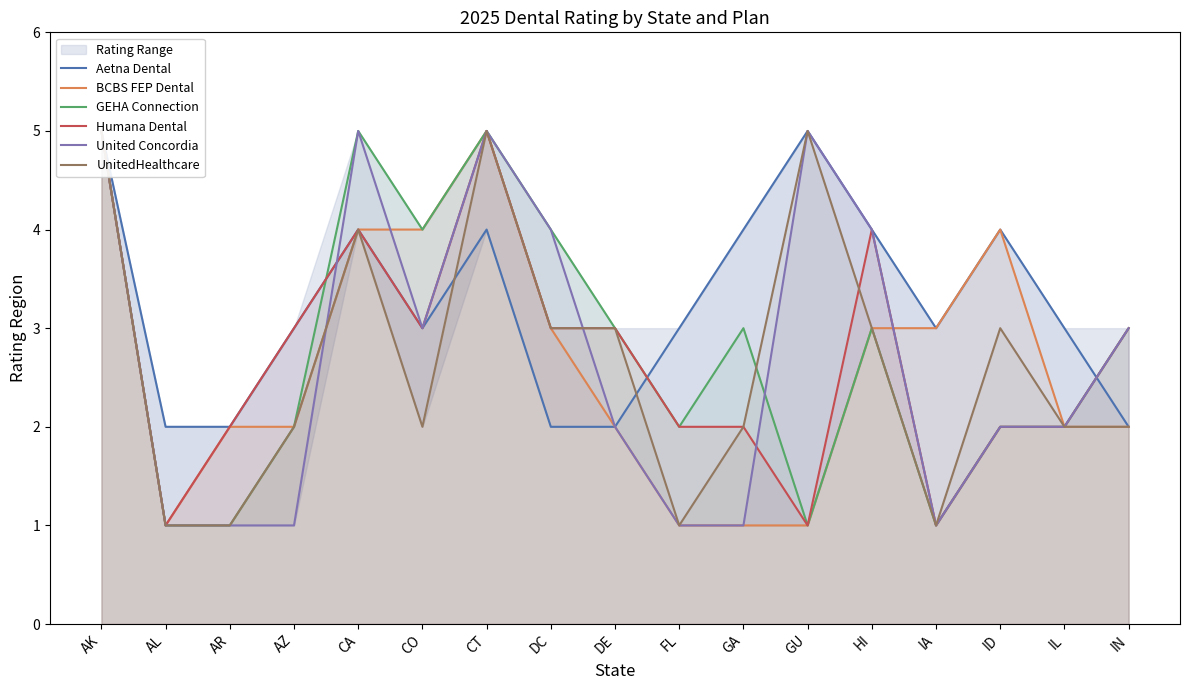

True or false: United Concordia and UnitedHealthcare cross at least once.

True